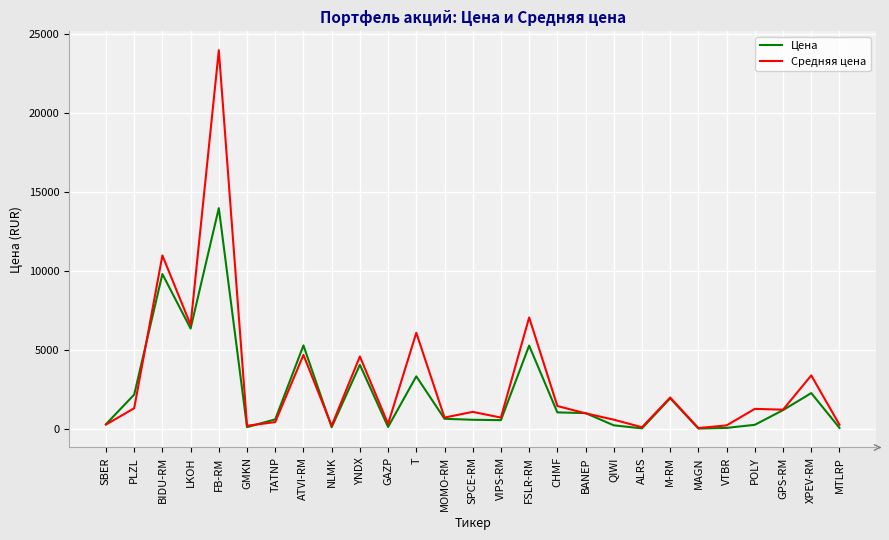

Does the chart display data point markers on the line(s)?

No